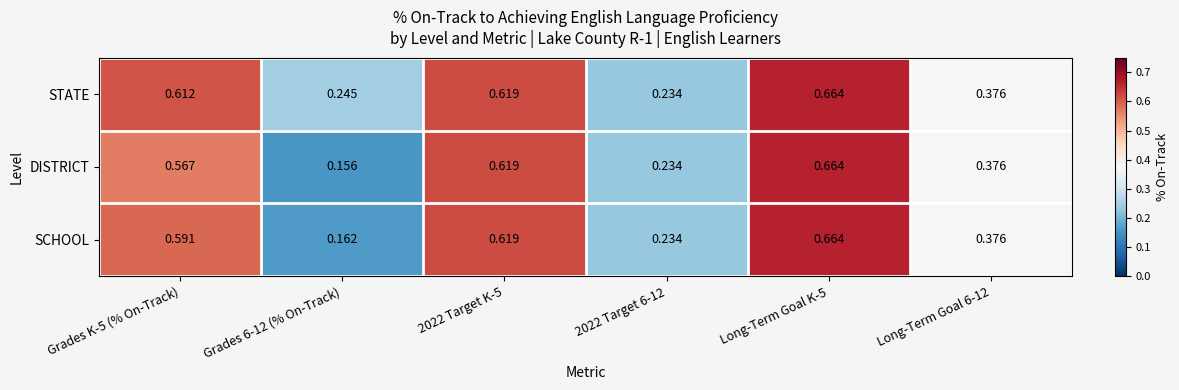

Which series has the largest range (max minus min)?

DISTRICT